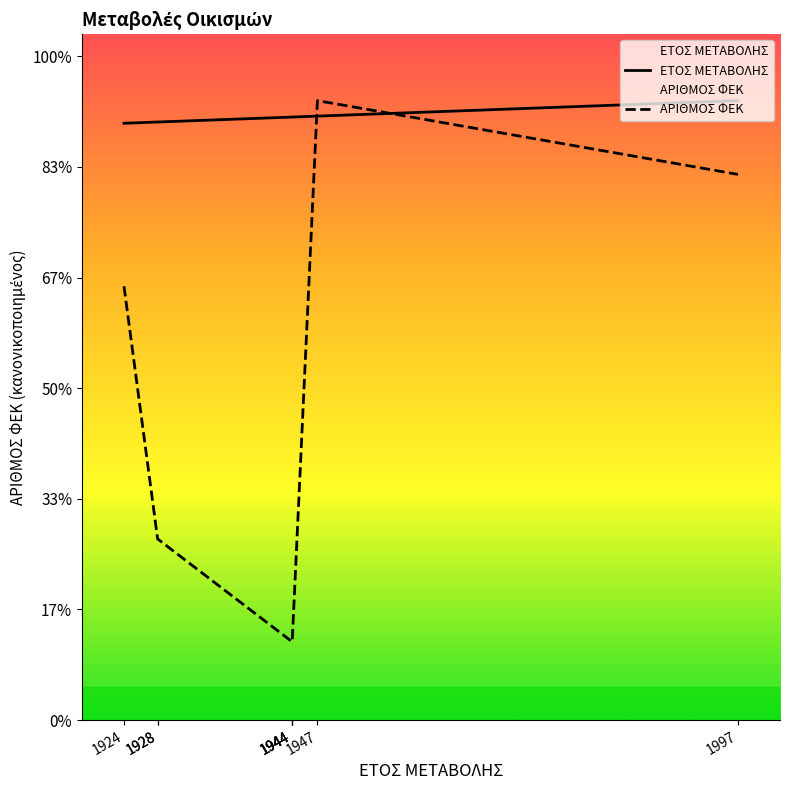

Rank the series by their maximum value, from highest to lowest.

ΕΤΟΣ ΜΕΤΑΒΟΛΗΣ, ΑΡΙΘΜΟΣ ΦΕΚ